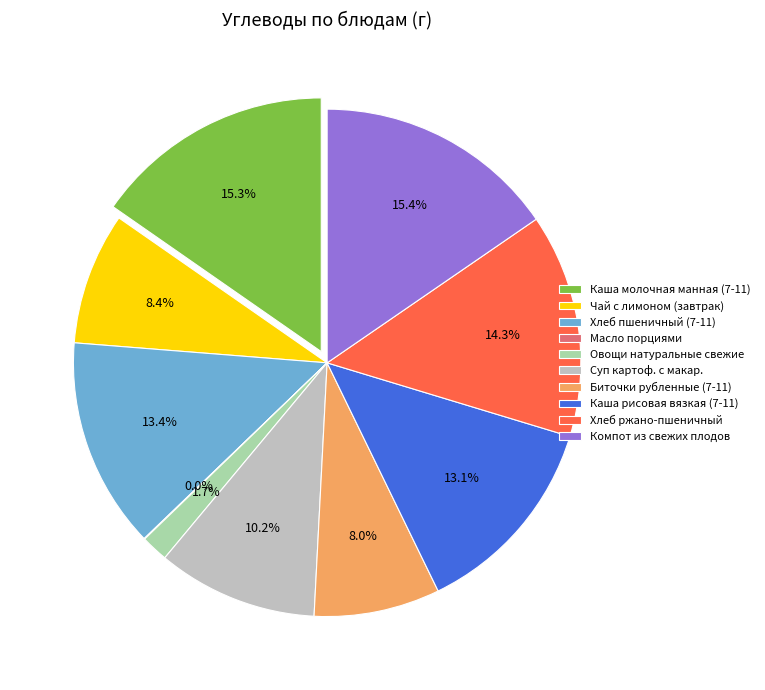

True or false: Компот из свежих плодов accounts for 8% of the total.

False